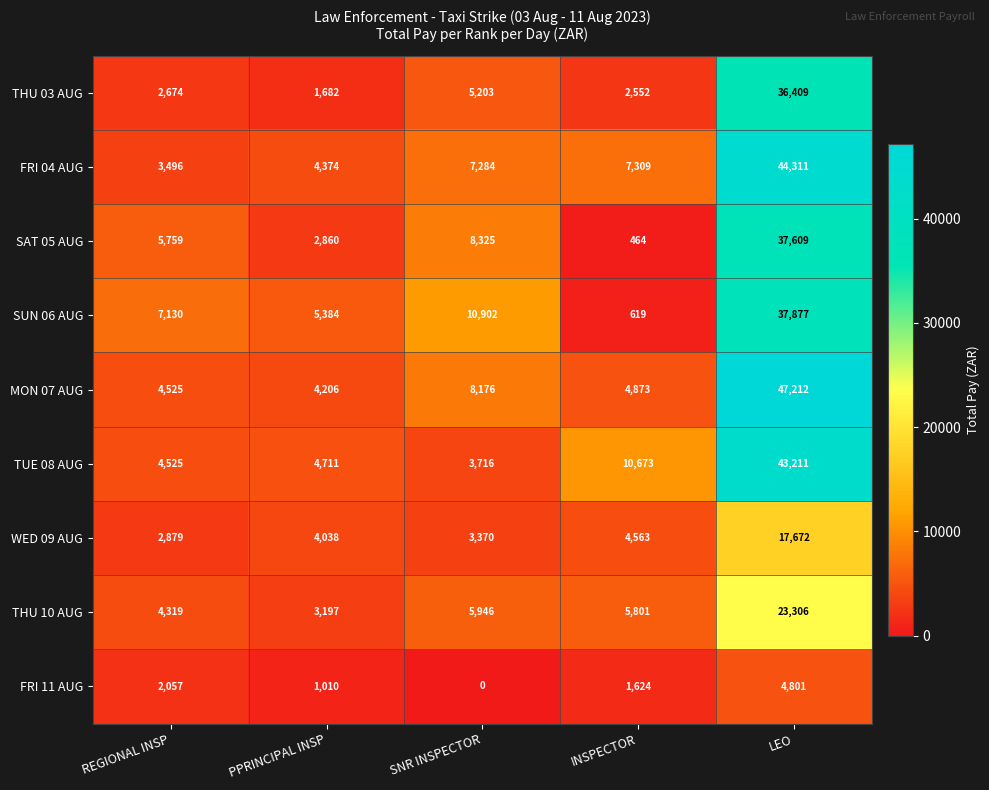

Which label corresponds to the smallest value in the chart?

SNR INSPECTOR